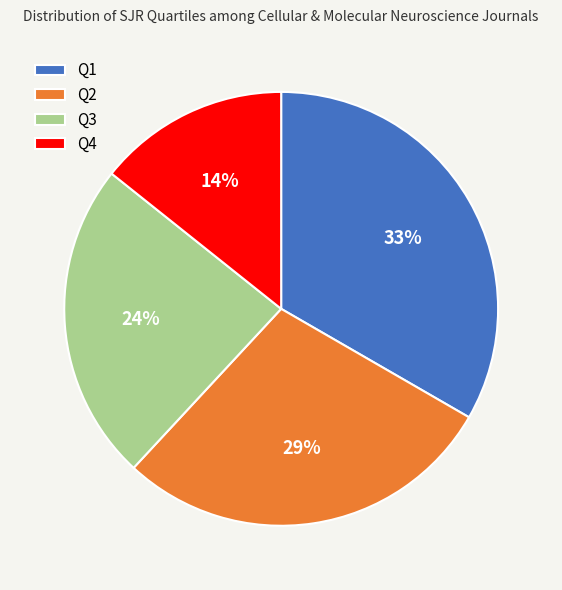

Rank the categories by value from lowest to highest.

Q4, Q3, Q2, Q1